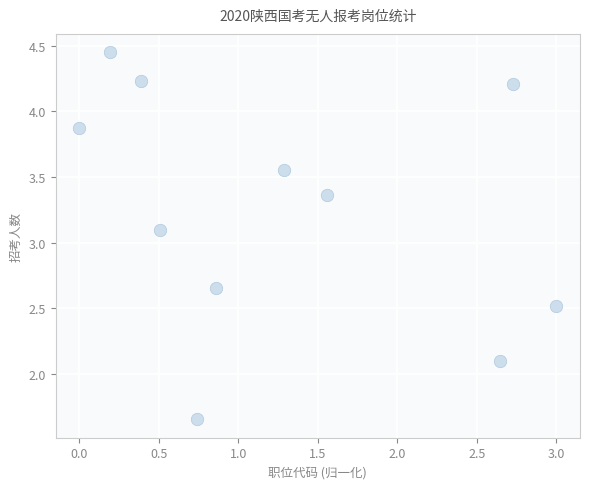

What is the range of X values (max minus min)?

3.0